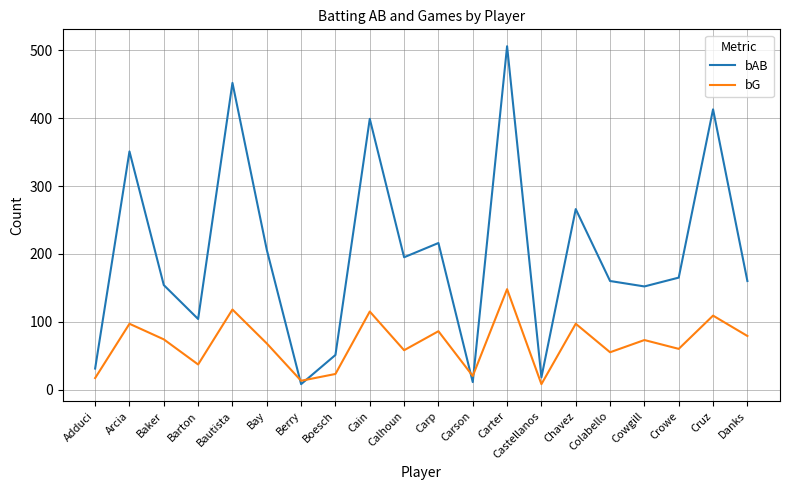

At Calhoun, list the series in order from smallest to largest.

bG, bAB